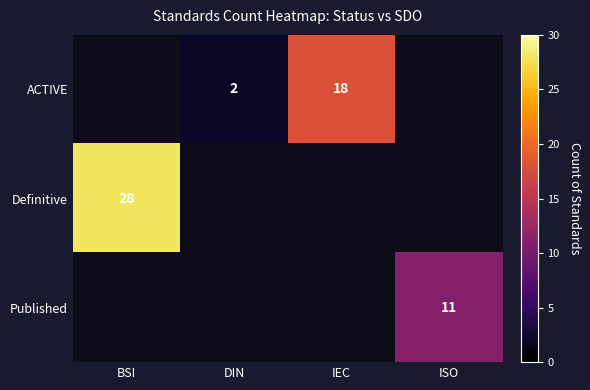

The Definitive series shows 42 at BSI. True or false?

False